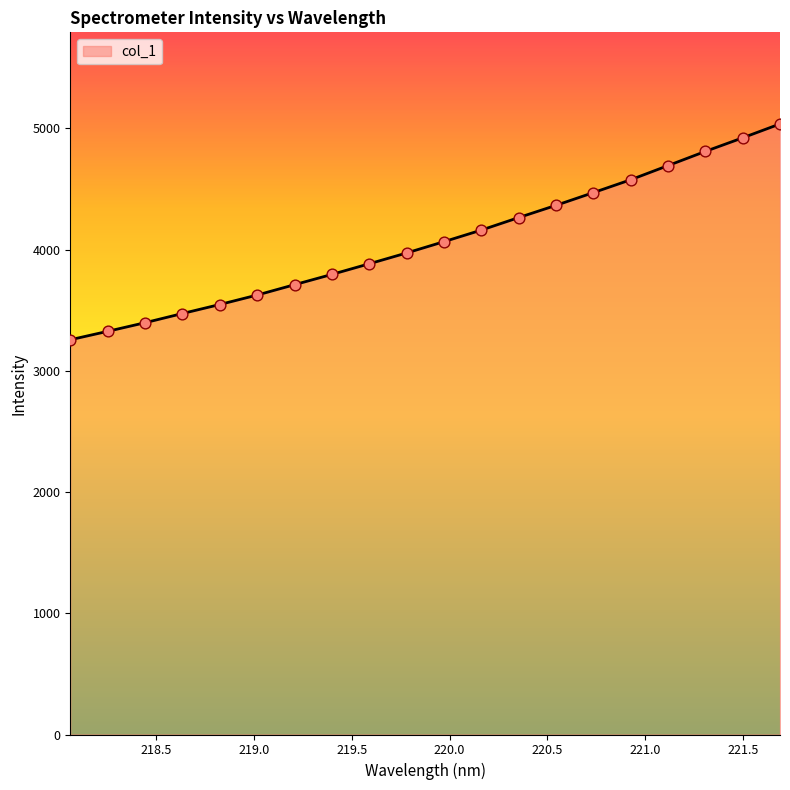

What is the smallest value displayed?

3255.7